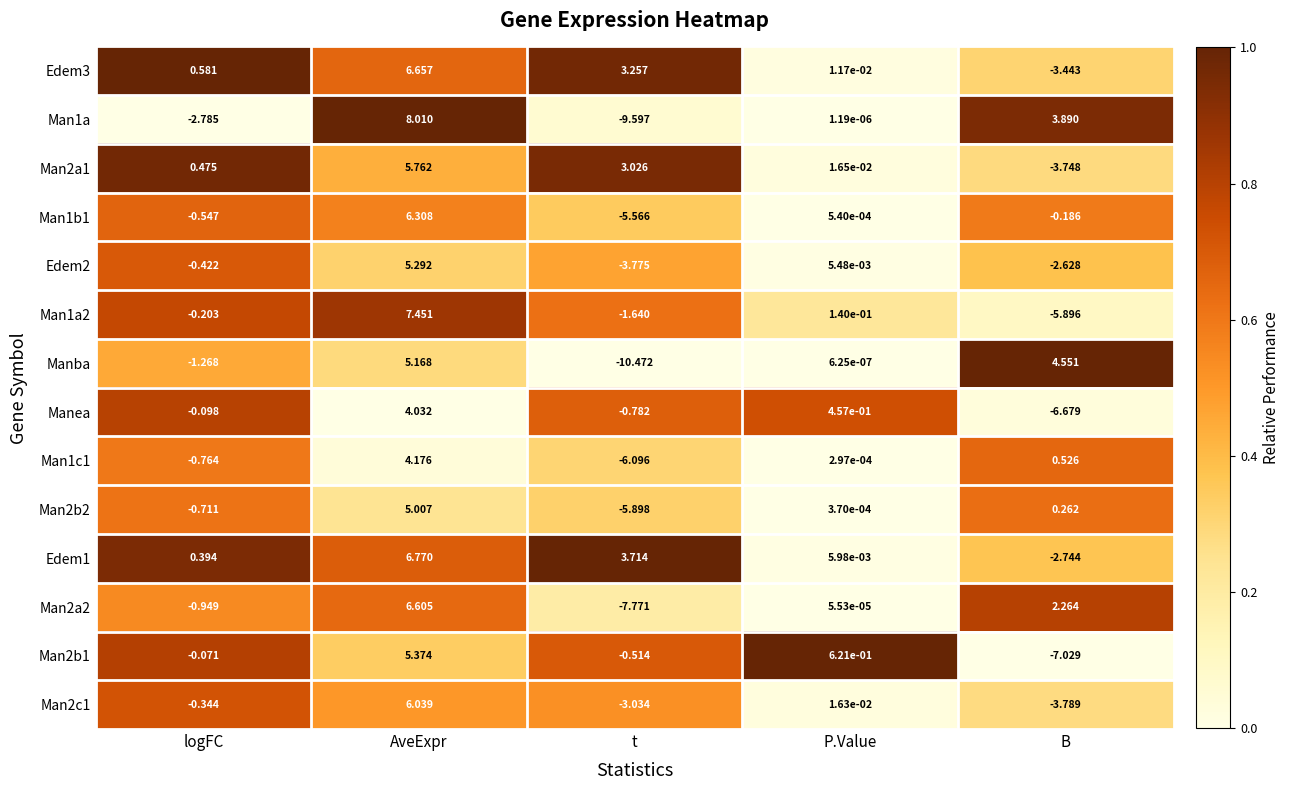

Which series has the largest range (max minus min)?

Man1a